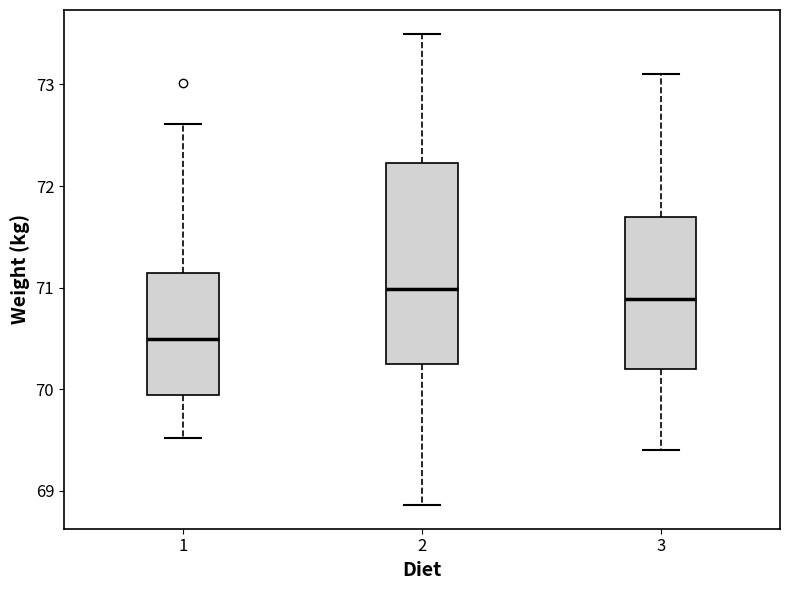

Where is the lower edge of the box at x = 1 on the y-axis? The values are not printed on the chart, so give them approximately, as read against the axis.

69.9